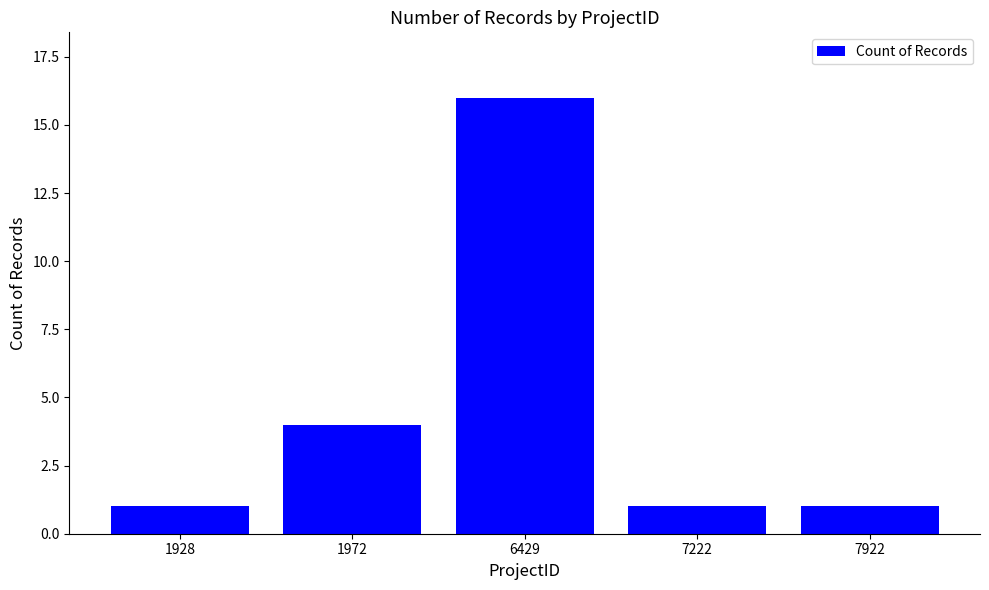

The value at 7222 is 2. True or false?

False